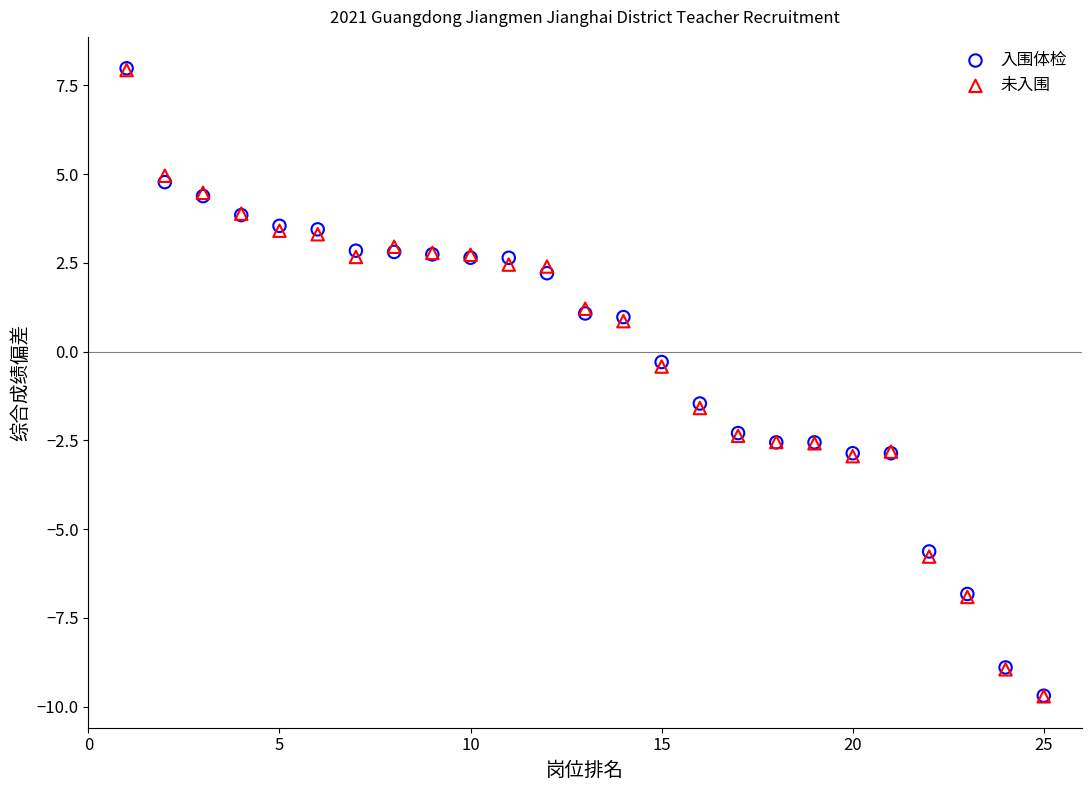

What are all the series names shown in the legend?

入围体检, 未入围